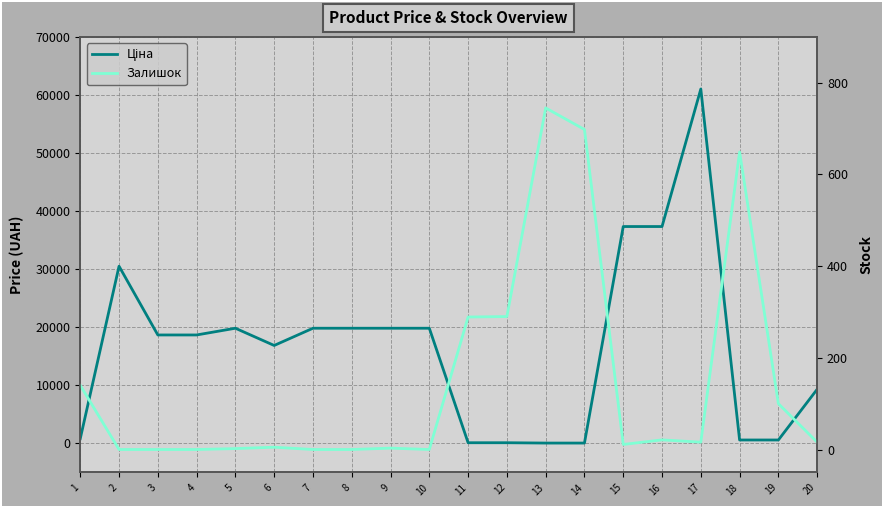

List the series in order of their overall mean, highest first.

Ціна, Залишок